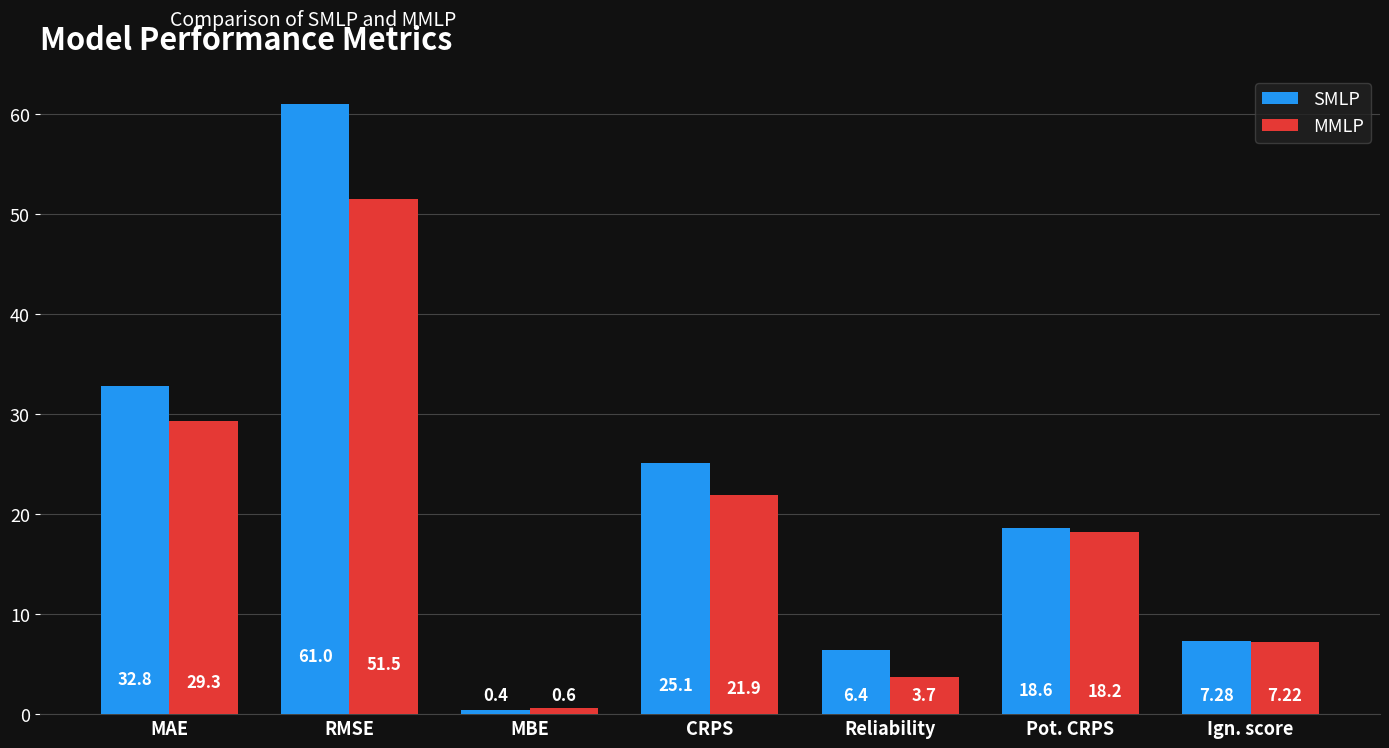

Rank the series by their average value, from lowest to highest.

MMLP, SMLP